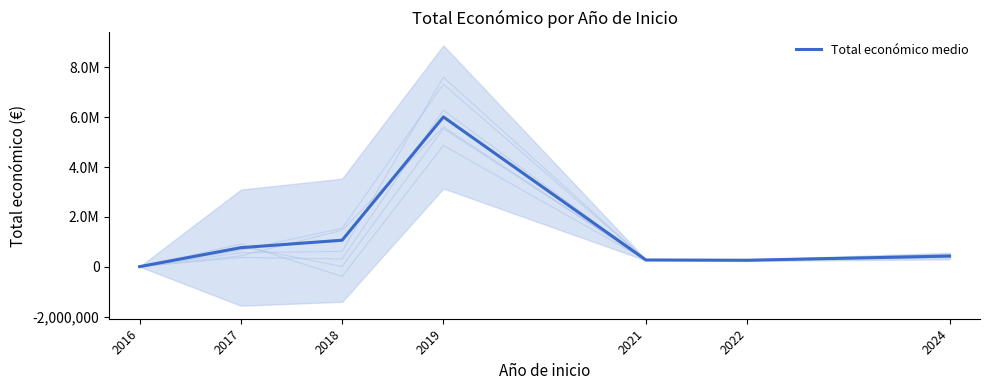

What is the average value?

1258881.0